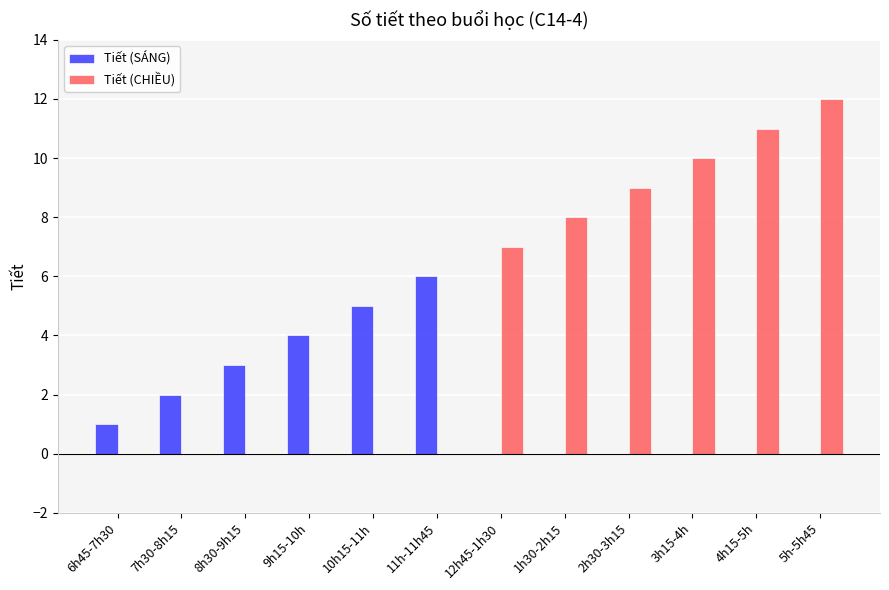

Which series changed the most between 11h-11h45 and 3h15-4h?

Tiết (CHIỀU)